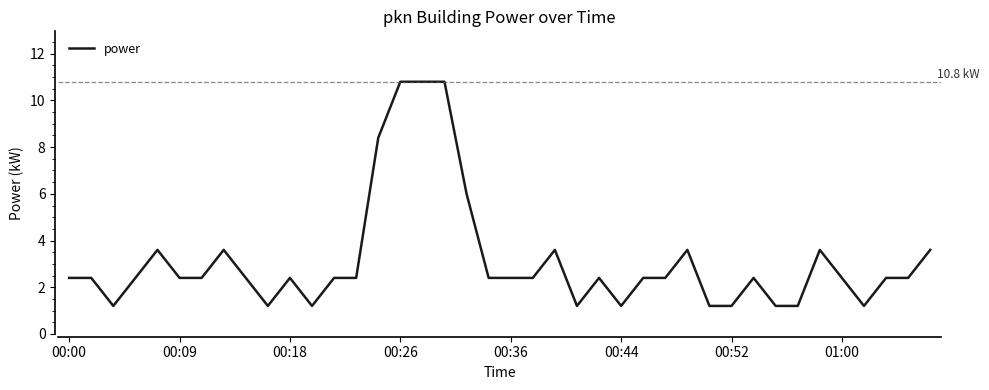

What is the minimum value shown in the chart?

1.2